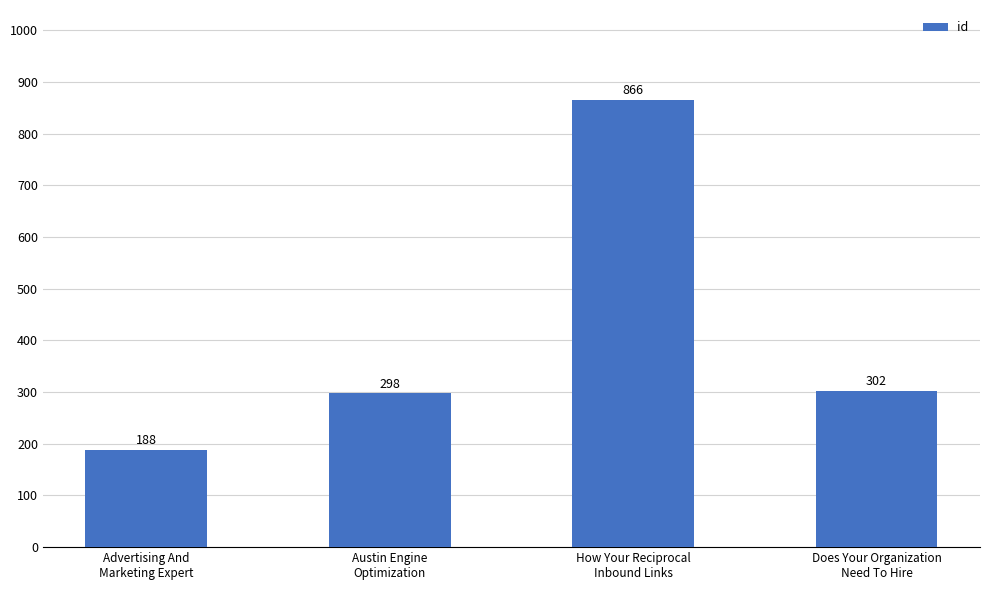

How many bars are there in total?

4